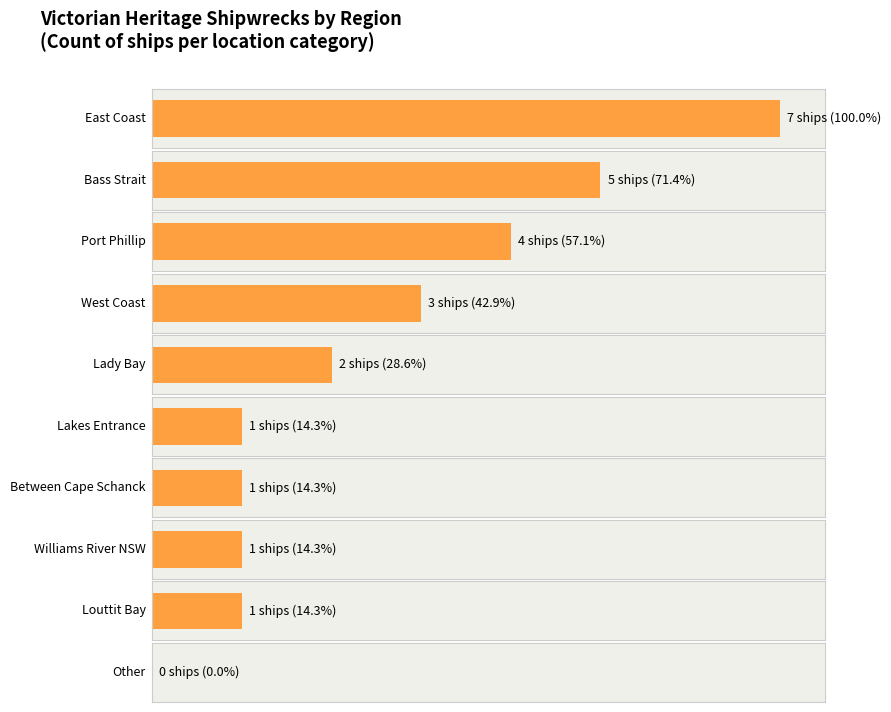

Which has a higher value, Williams River NSW or Between Cape Schanck and Point Nepean?

Between Cape Schanck and Point Nepean